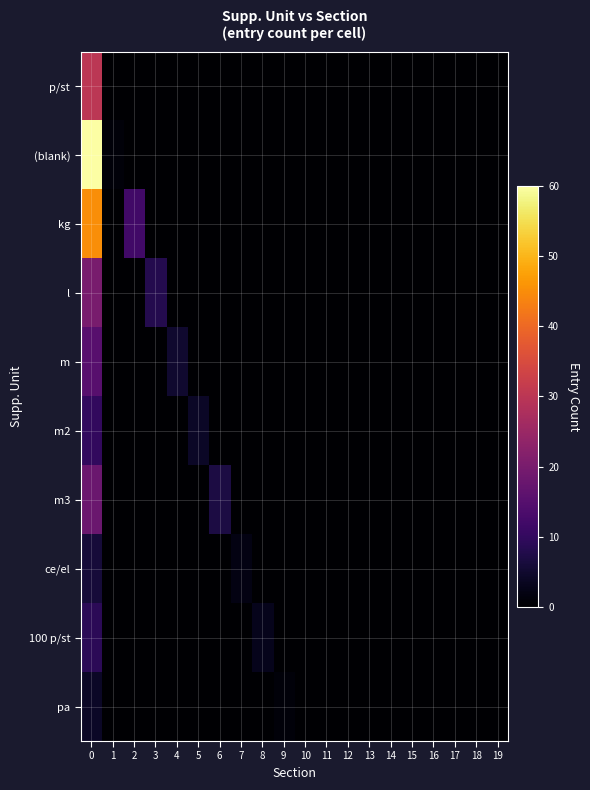

Between 5 and 8, which is larger?

5